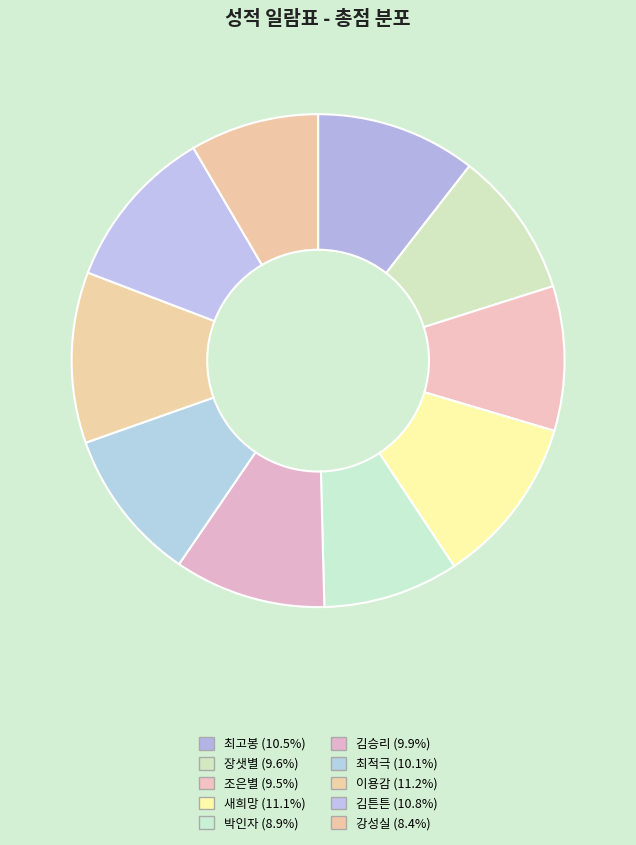

How many slices are in this pie chart?

10